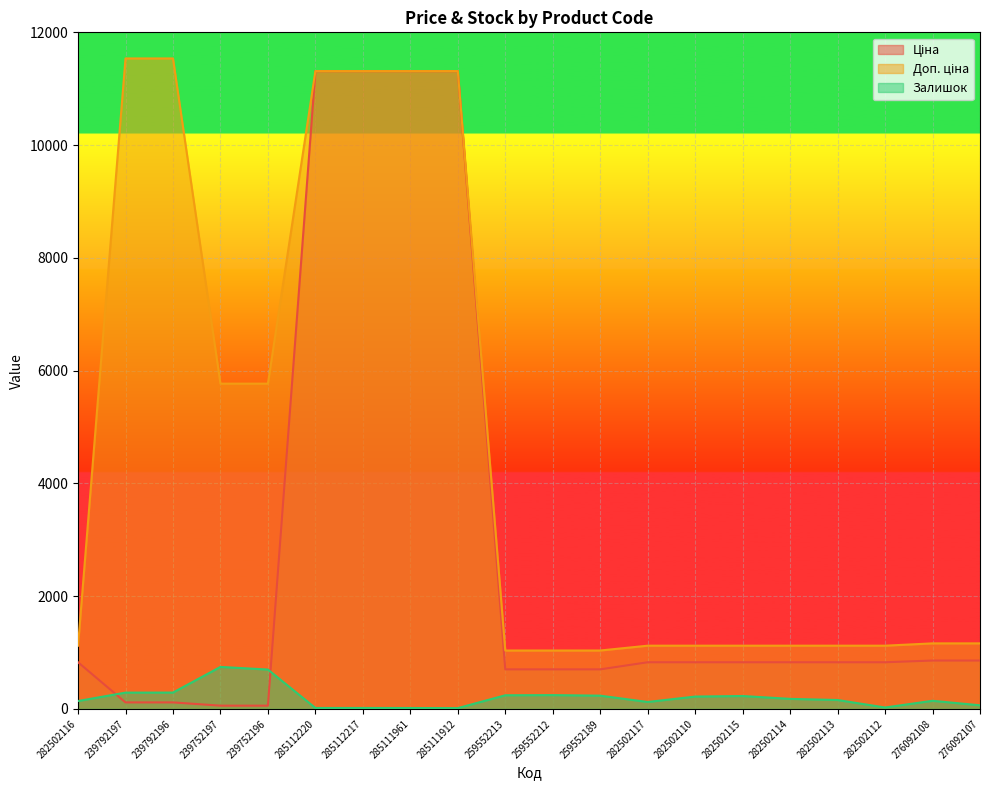

What is the greatest value displayed?

11537.0